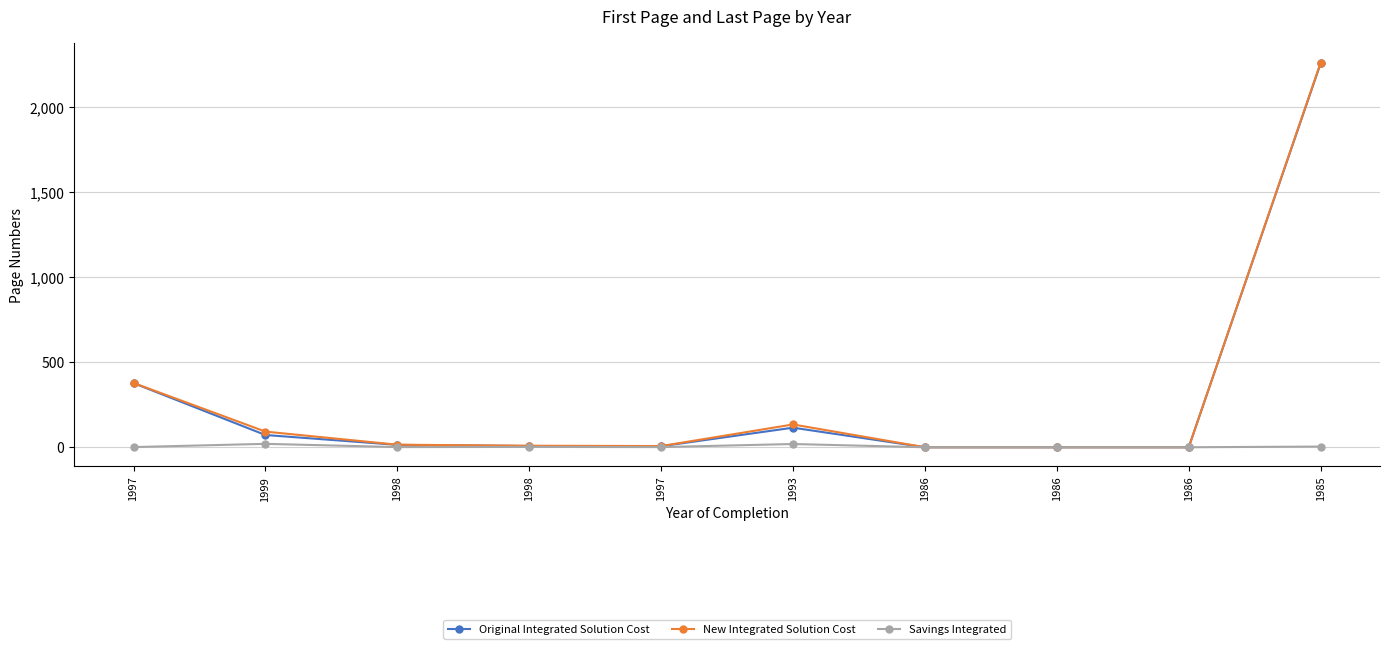

How many lines are shown in the chart?

3